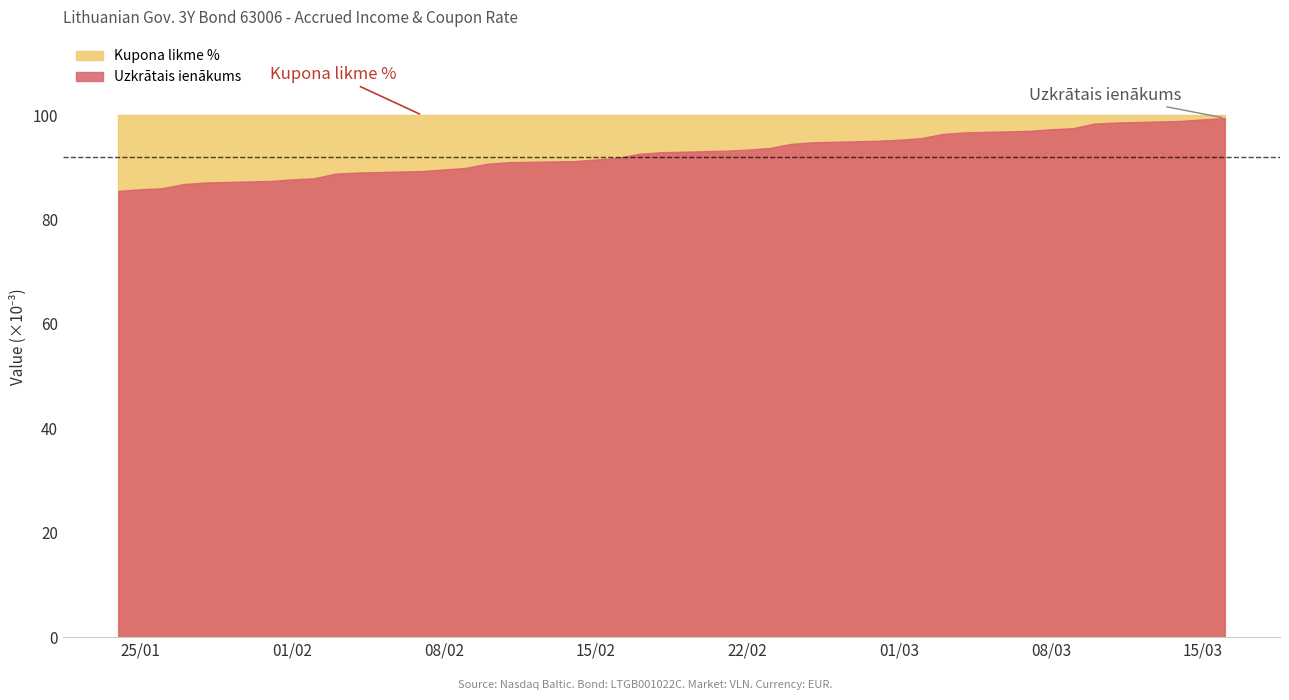

Read the Uzkrātais ienākums value at 2022-02-01.

0.1